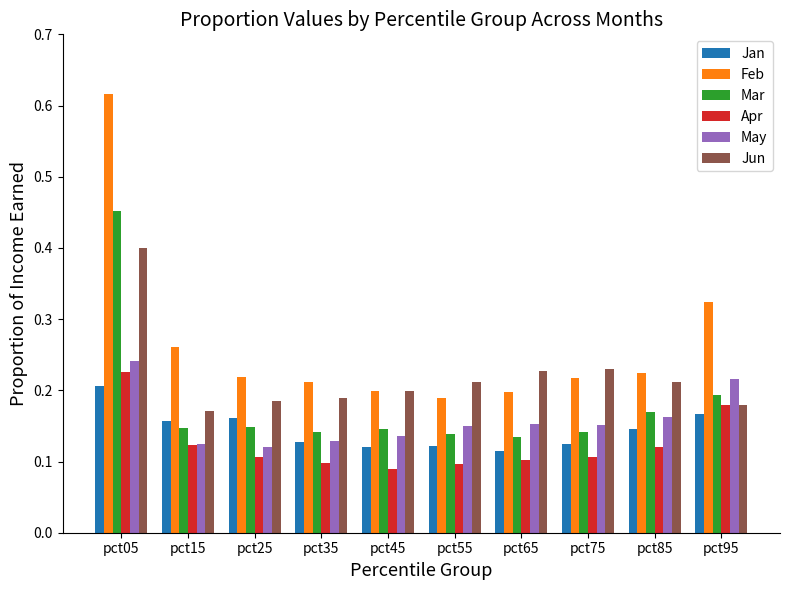

Is the value of Feb at pct85 greater than the value of Apr at pct35?

Yes